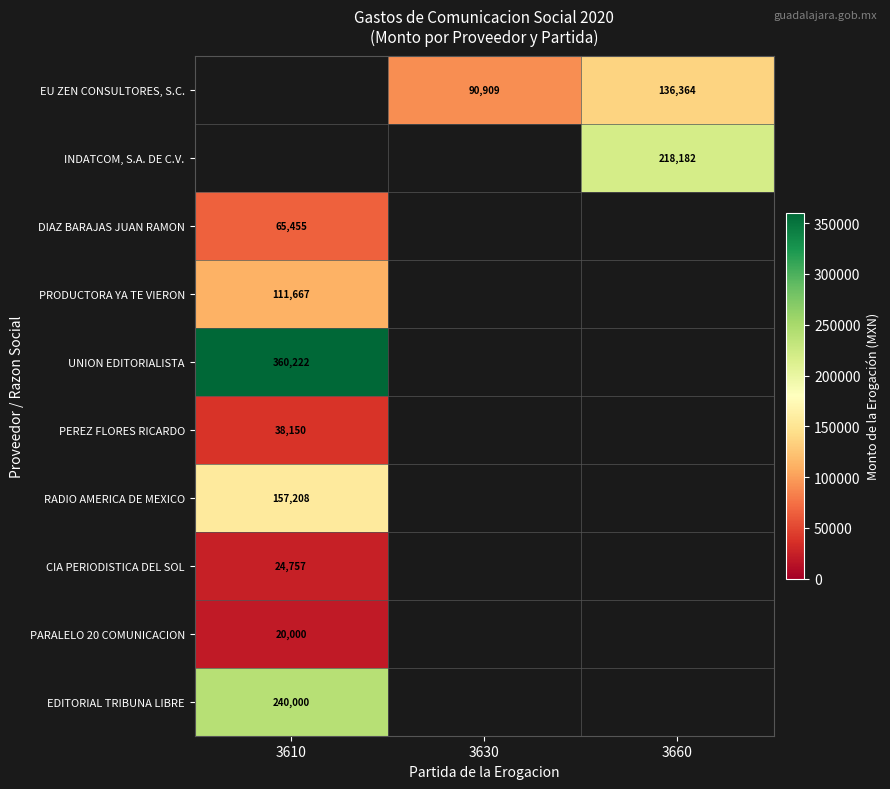

Rank the categories by PRODUCTORA YA TE VIERON value from highest to lowest.

3610, 3630, 3660